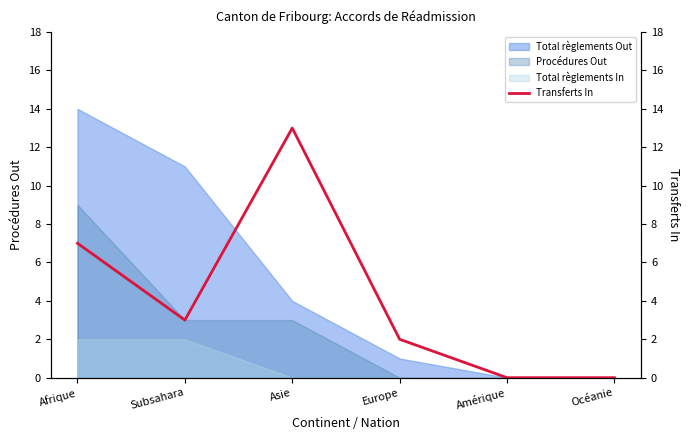

Is it true that the value at Afrique is 7?

True